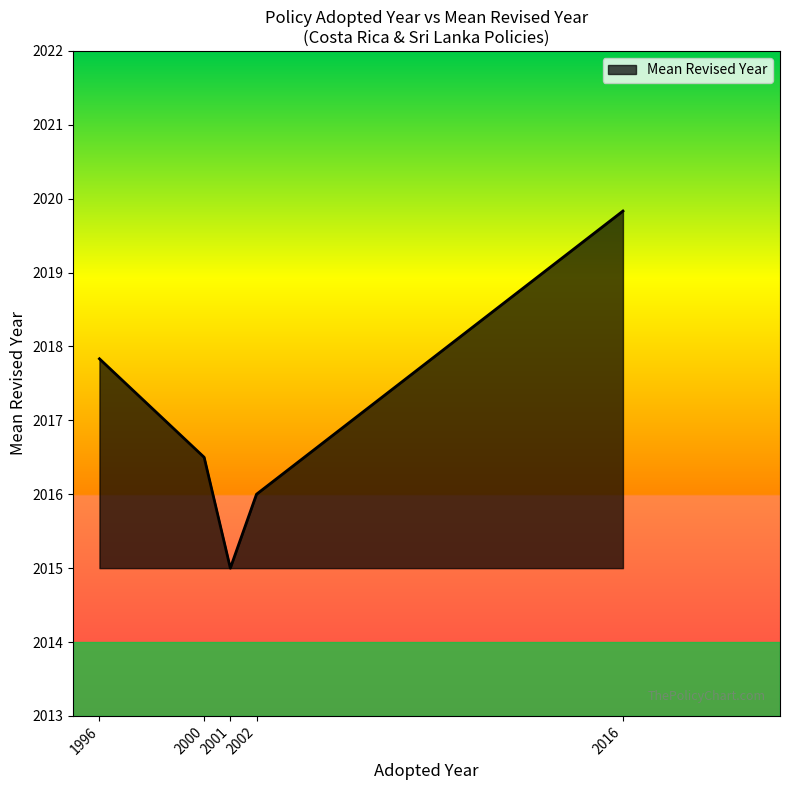

What is the difference between the second highest and second lowest values?

1.8